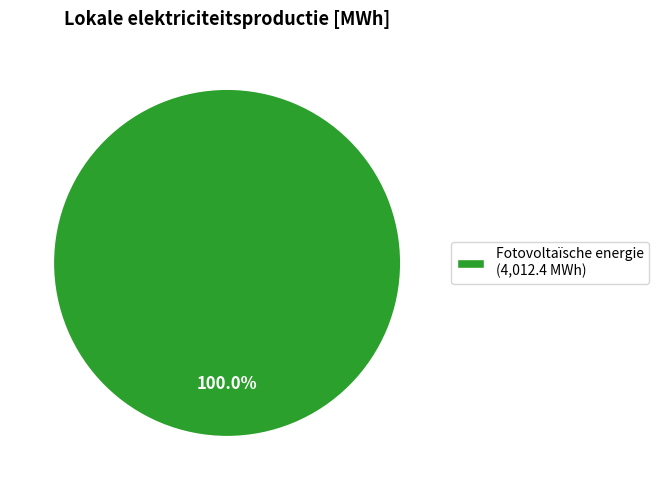

Rank the categories by value from lowest to highest.

Fotovoltaïsche energie (4,012.4 MWh)